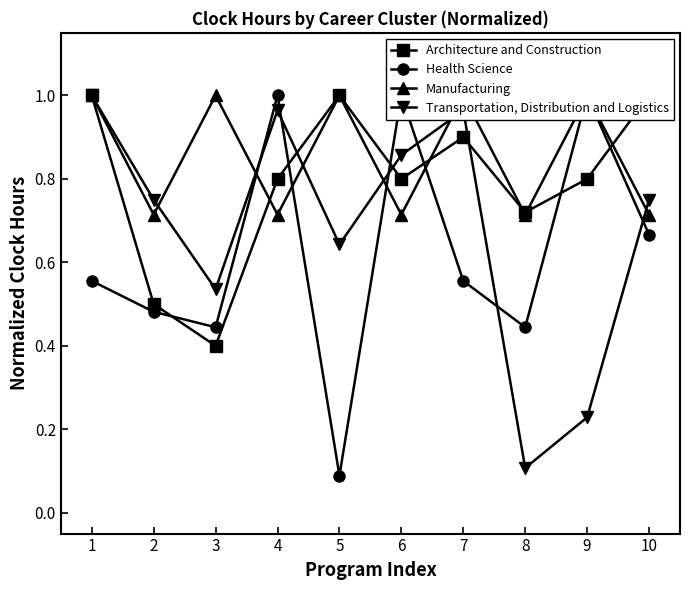

What is the difference between the highest and lowest values at 3?

0.6